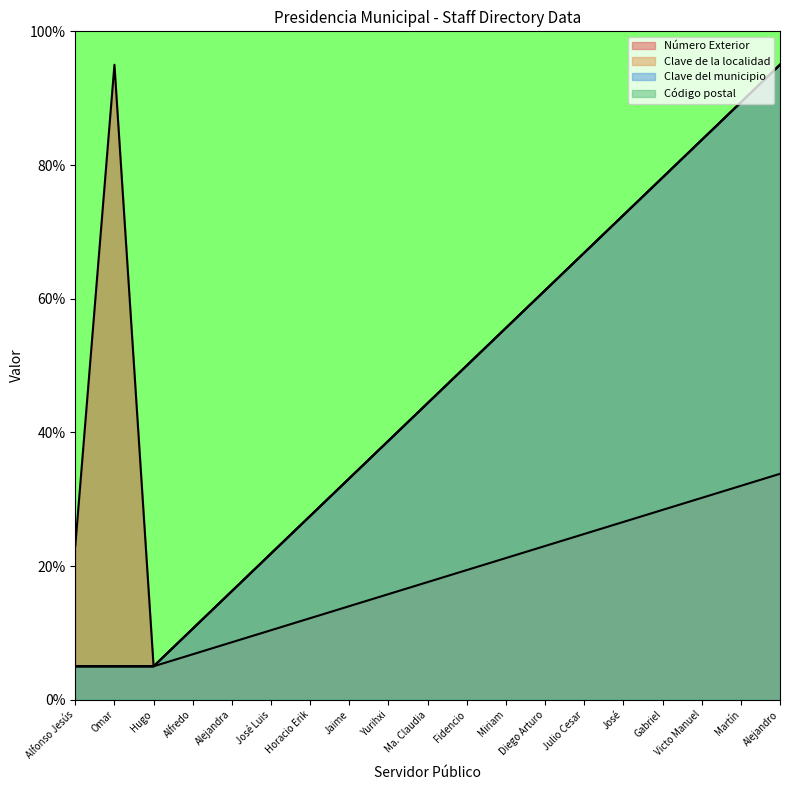

True or false: Clave del municipio and Clave de la localidad cross at least once.

False